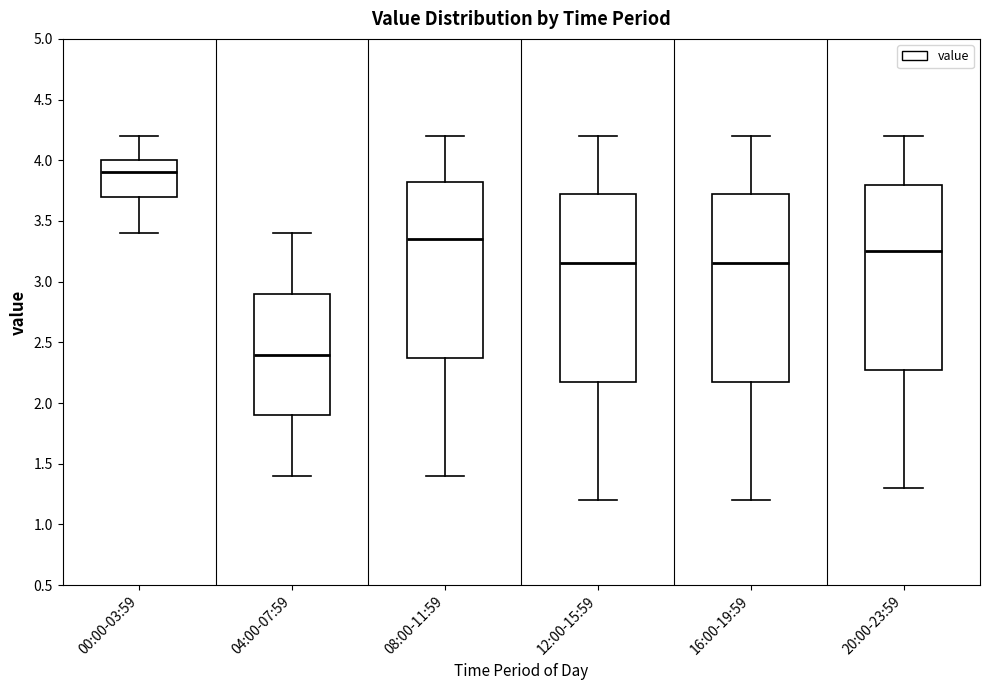

Reading left to right, transcribe this box plot: for each box, give where its median line is, the range the box spans, and where its two whiskers end, as read against the y-axis. The values are not printed on the chart, so give them approximately, as read against the axis.

00:00-03:59: median 3.90, box 3.70 to 4.00, whiskers 3.40 to 4.20
04:00-07:59: median 2.40, box 1.90 to 2.90, whiskers 1.40 to 3.40
08:00-11:59: median 3.35, box 2.40 to 3.85, whiskers 1.40 to 4.20
12:00-15:59: median 3.15, box 2.20 to 3.75, whiskers 1.20 to 4.20
16:00-19:59: median 3.15, box 2.20 to 3.75, whiskers 1.20 to 4.20
20:00-23:59: median 3.25, box 2.30 to 3.80, whiskers 1.30 to 4.20